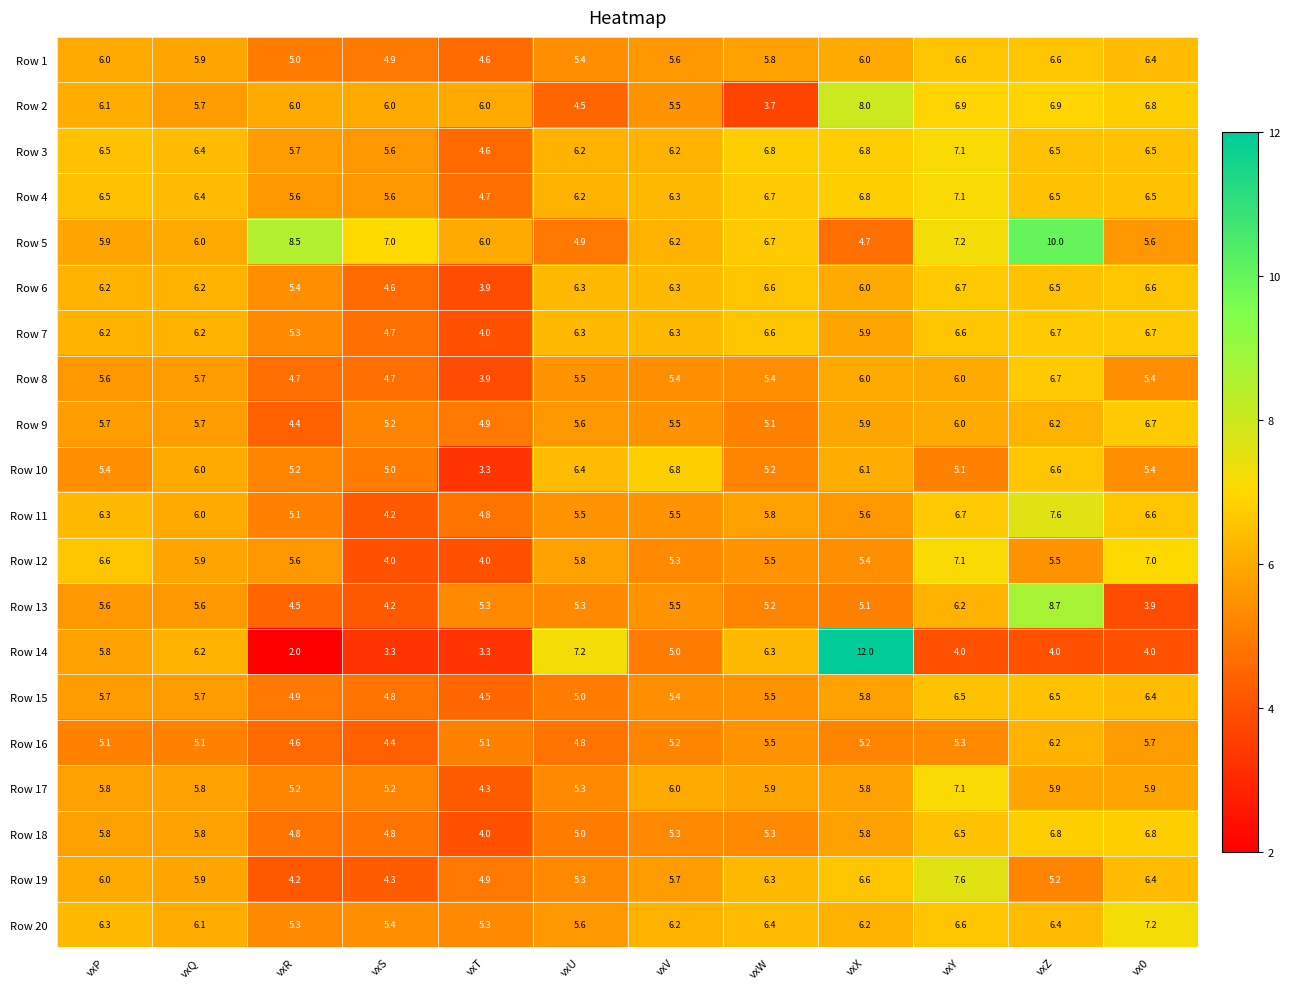

At which category is the sum across all series the highest?

vxZ